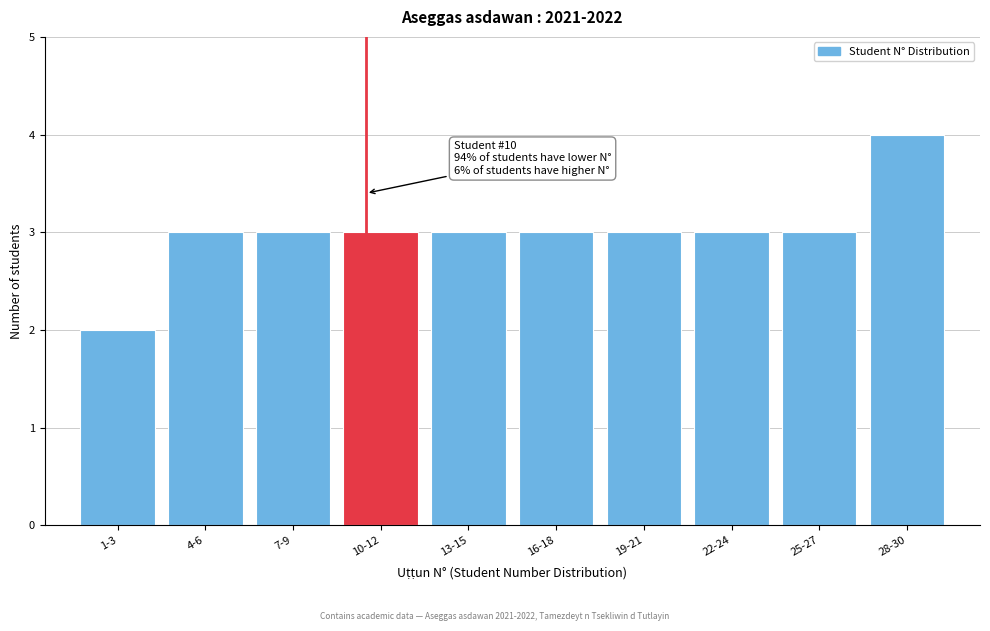

Reading right to left, transcribe all the data shown in this chart.

4	3	3	3	3	3	3	3	3	2